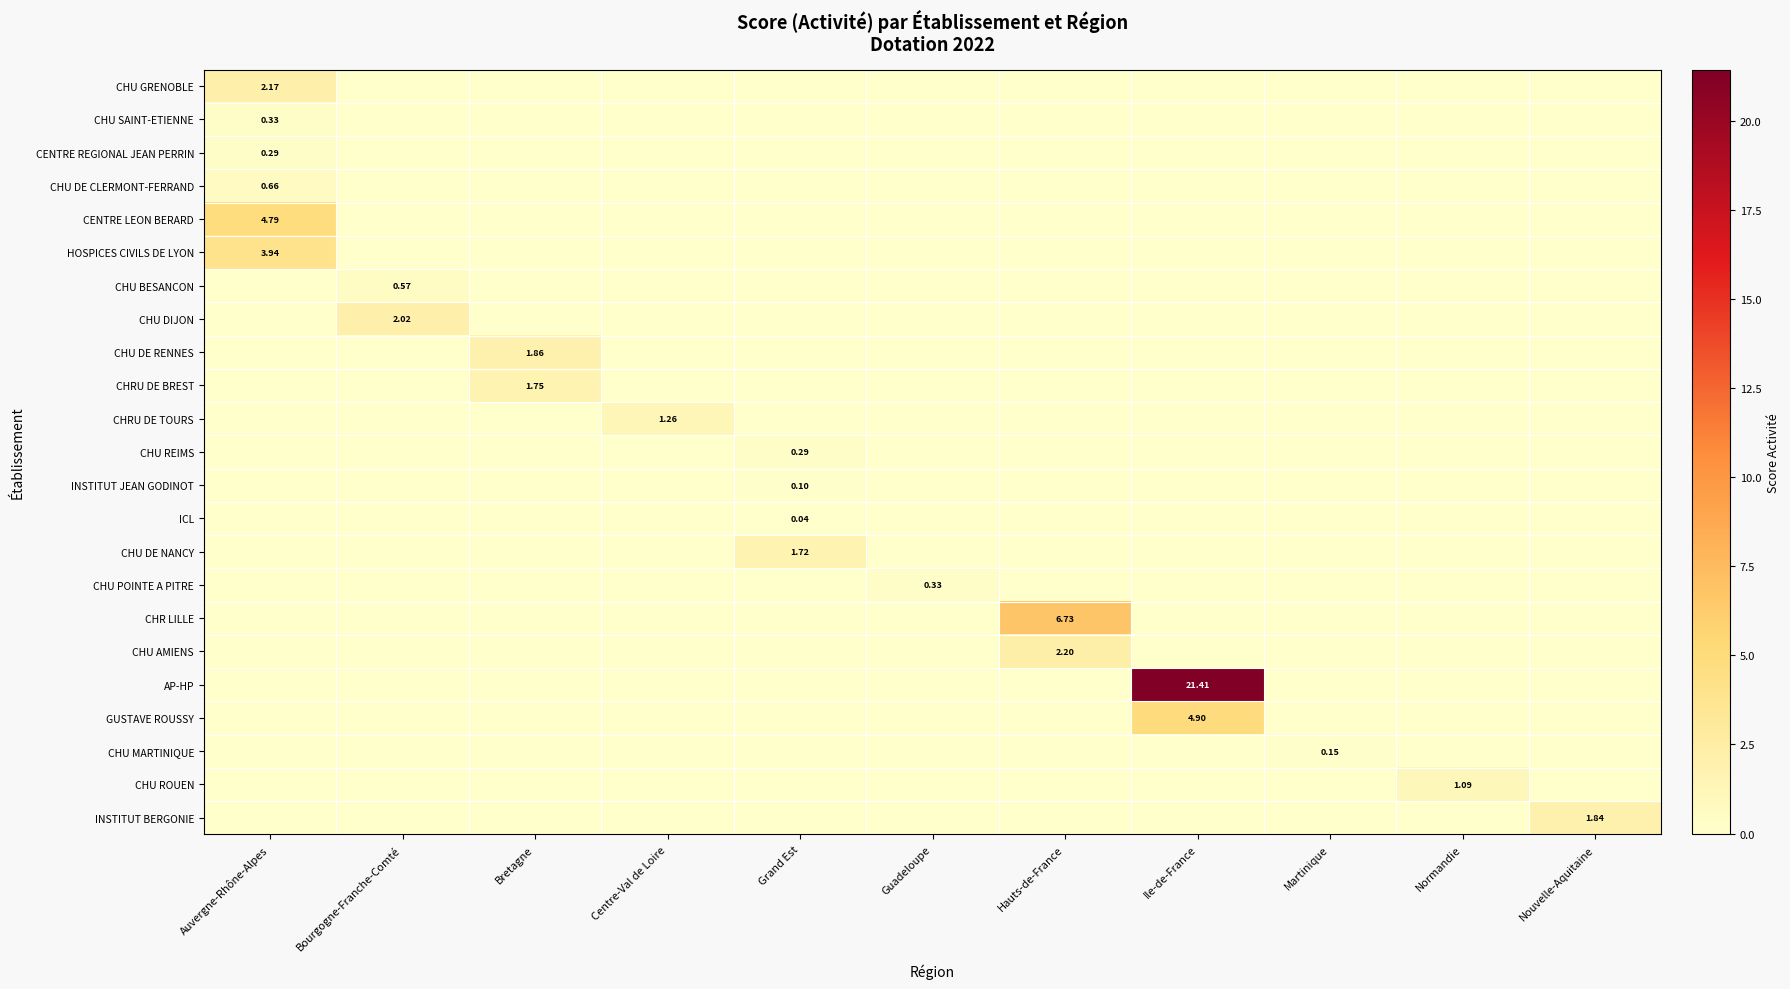

Which label corresponds to the smallest value in the chart?

Bourgogne-Franche-Comté